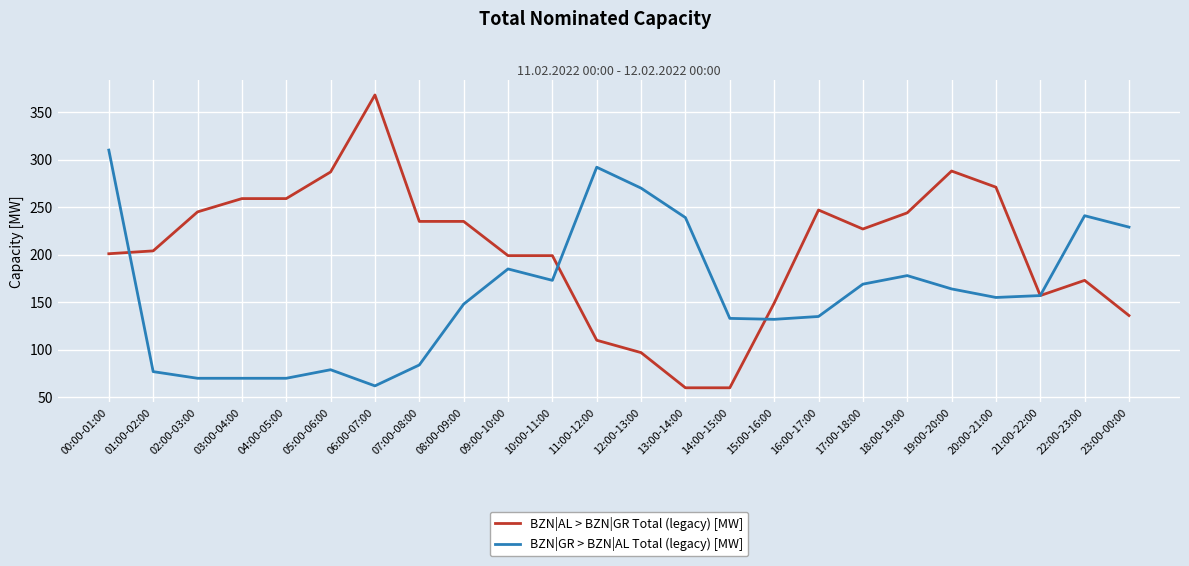

Is the value of BZN|GR > BZN|AL Total (legacy) [MW] at 17:00-18:00 greater than the value of BZN|AL > BZN|GR Total (legacy) [MW] at 10:00-11:00?

No